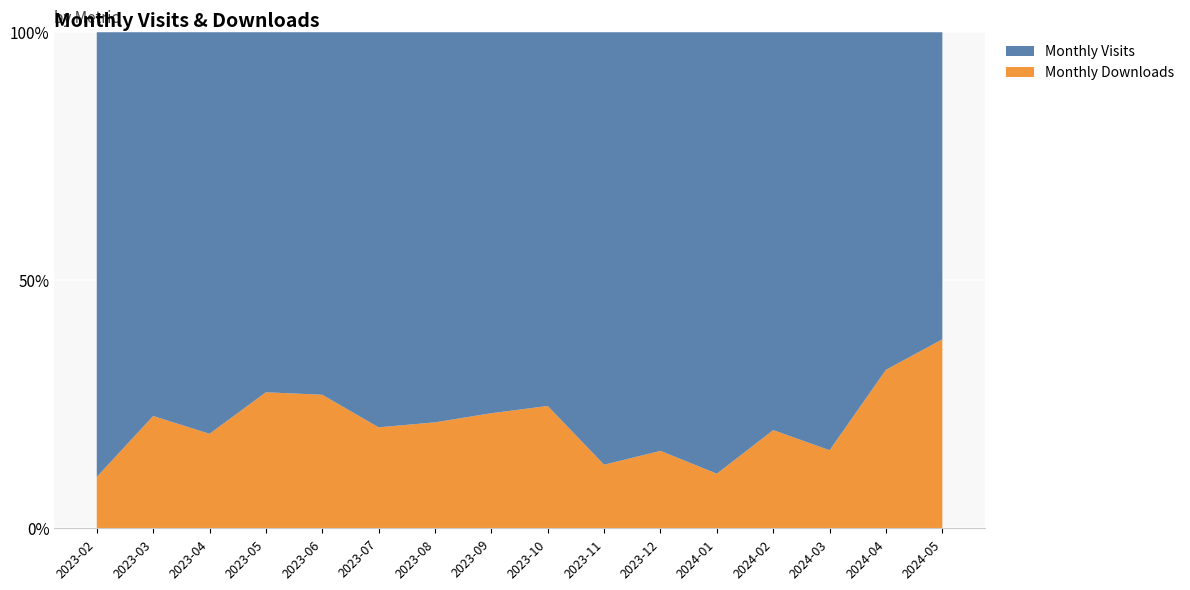

Reading left to right, extract all data points from this chart.

monthly_visit: 26	41	51	45	38	90	81	96	55	34	119	97	77	91	66	13
monthly_download_resource: 3	12	12	17	14	23	22	29	18	5	22	12	19	17	31	8